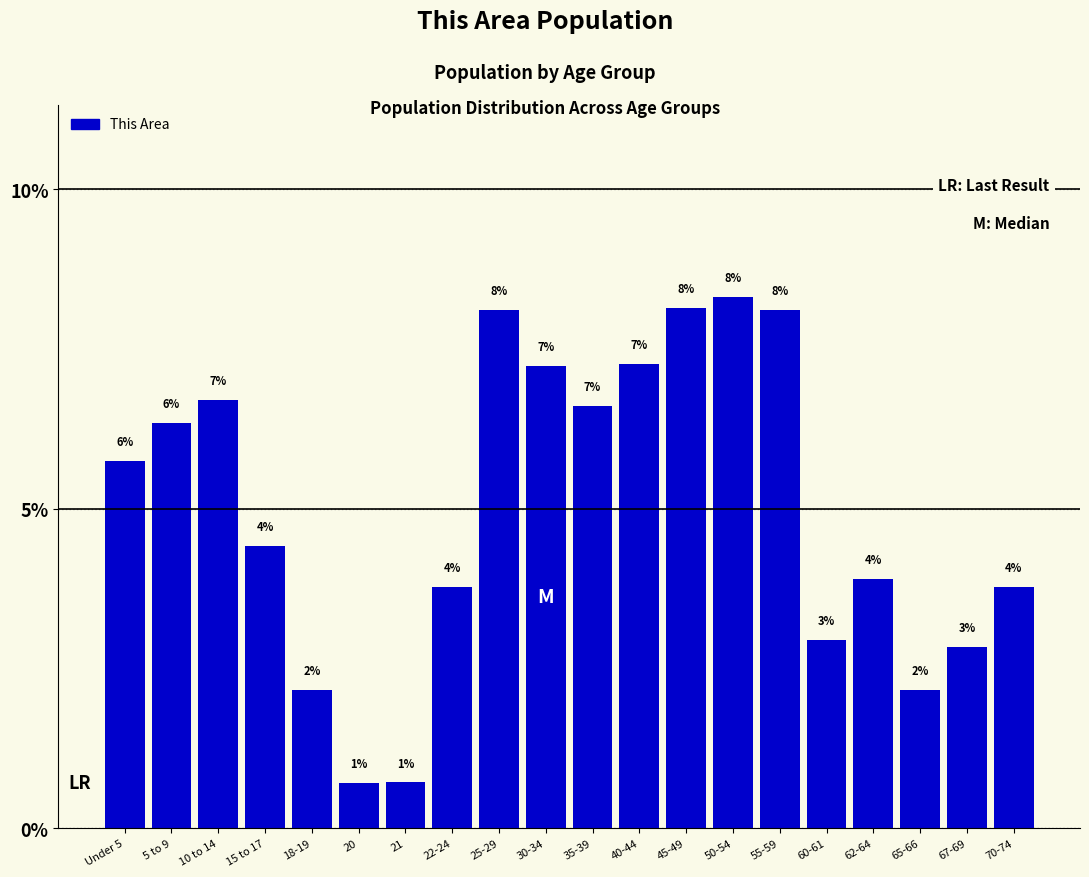

Does the chart contain any negative values?

No